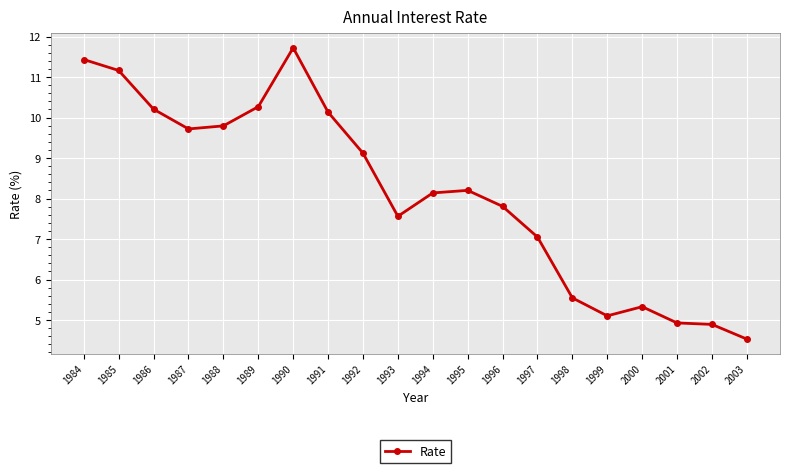

Reading left to right, transcribe all the data shown in this chart.

11.4	11.2	10.2	9.7	9.8	10.3	11.7	10.1	9.1	7.6	8.1	8.2	7.8	7.0	5.5	5.1	5.3	4.9	4.9	4.5